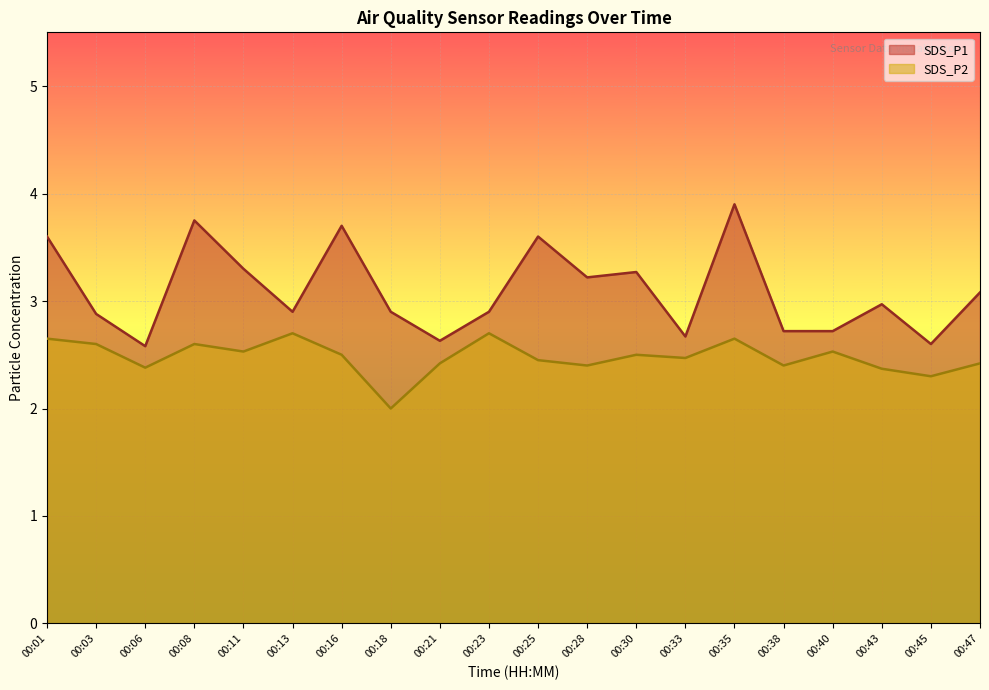

Reading left to right, transcribe all the data shown in this chart.

SDS_P1: 00:01=3.6	00:03=2.9	00:06=2.6	00:08=3.8	00:11=3.3	00:13=2.9	00:16=3.7	00:18=2.9	00:21=2.6	00:23=2.9	00:25=3.6	00:28=3.2	00:30=3.3	00:33=2.7	00:35=3.9	00:38=2.7	00:40=2.7	00:43=3.0	00:45=2.6	00:47=3.1
SDS_P2: 00:01=2.6	00:03=2.6	00:06=2.4	00:08=2.6	00:11=2.5	00:13=2.7	00:16=2.5	00:18=2.0	00:21=2.4	00:23=2.7	00:25=2.5	00:28=2.4	00:30=2.5	00:33=2.5	00:35=2.6	00:38=2.4	00:40=2.5	00:43=2.4	00:45=2.3	00:47=2.4